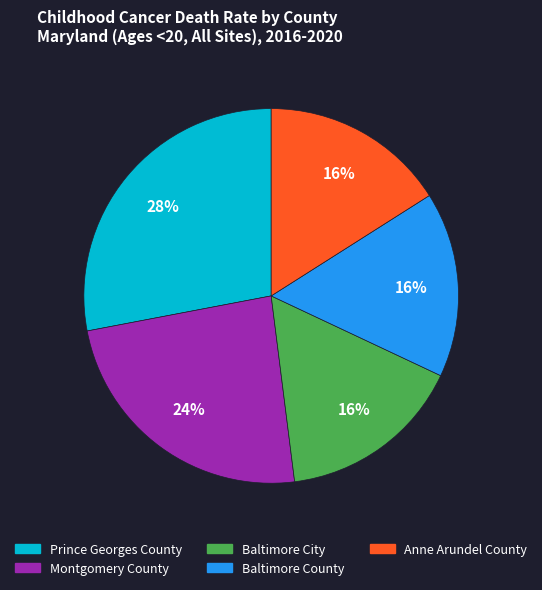

Count the number of slices in the pie.

5